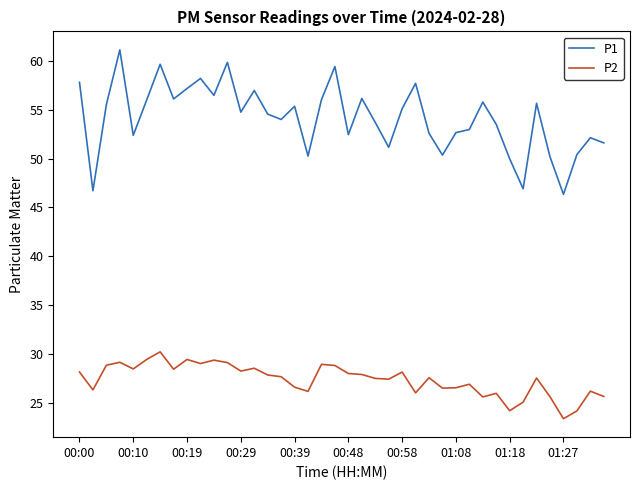

Which series has the largest range (max minus min)?

P1